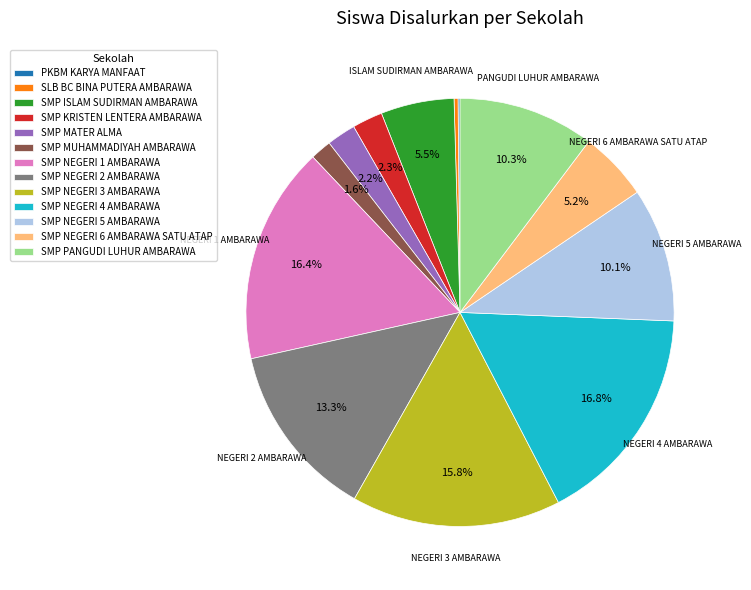

Is the sum of SMP NEGERI 6 AMBARAWA SATU ATAP and SMP NEGERI 1 AMBARAWA greater than half?

No